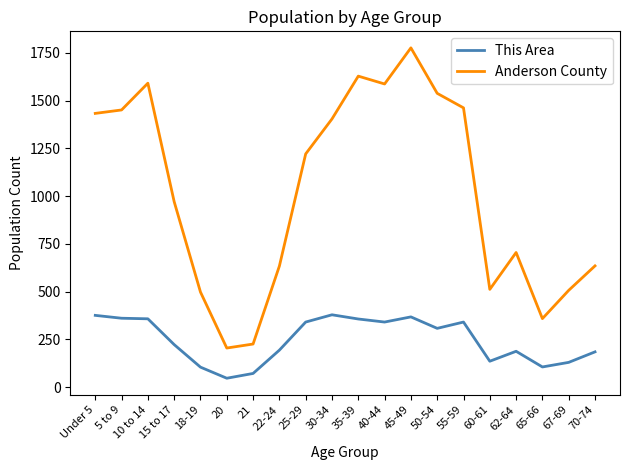

What is the maximum value shown in the chart?

1776